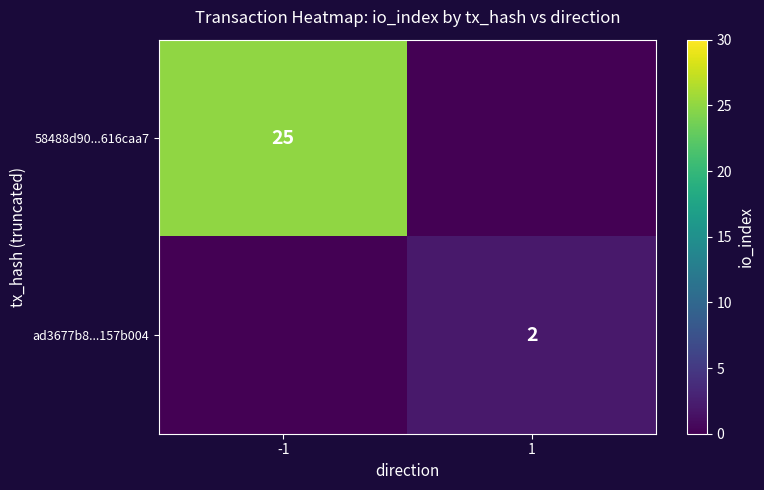

At how many categories does at least one series exceed 4?

1